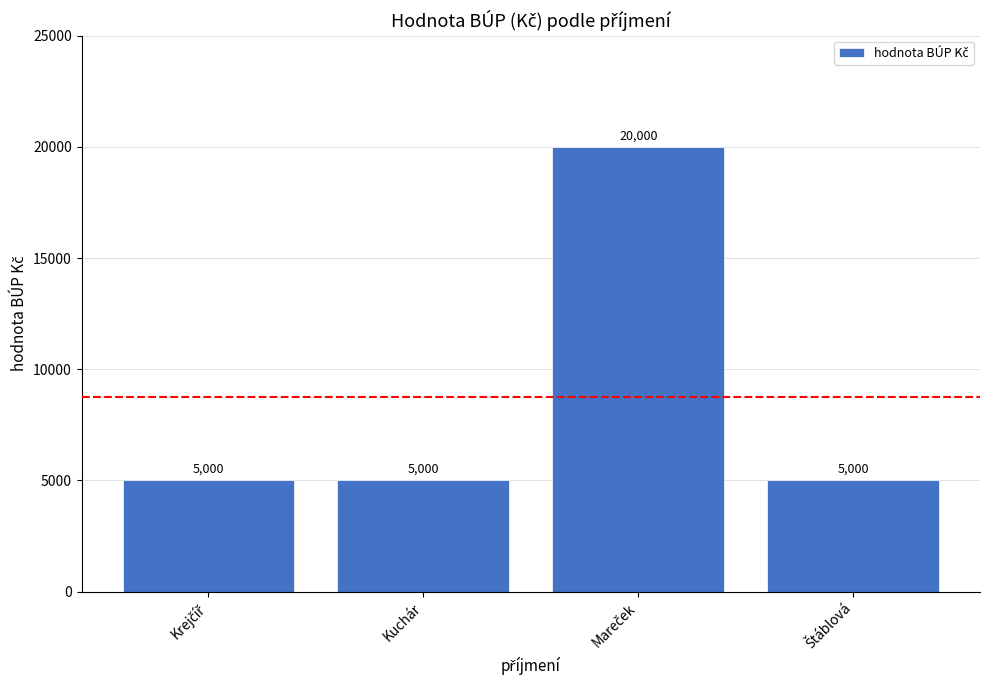

Are the bars grouped side by side (vs. stacked)?

No